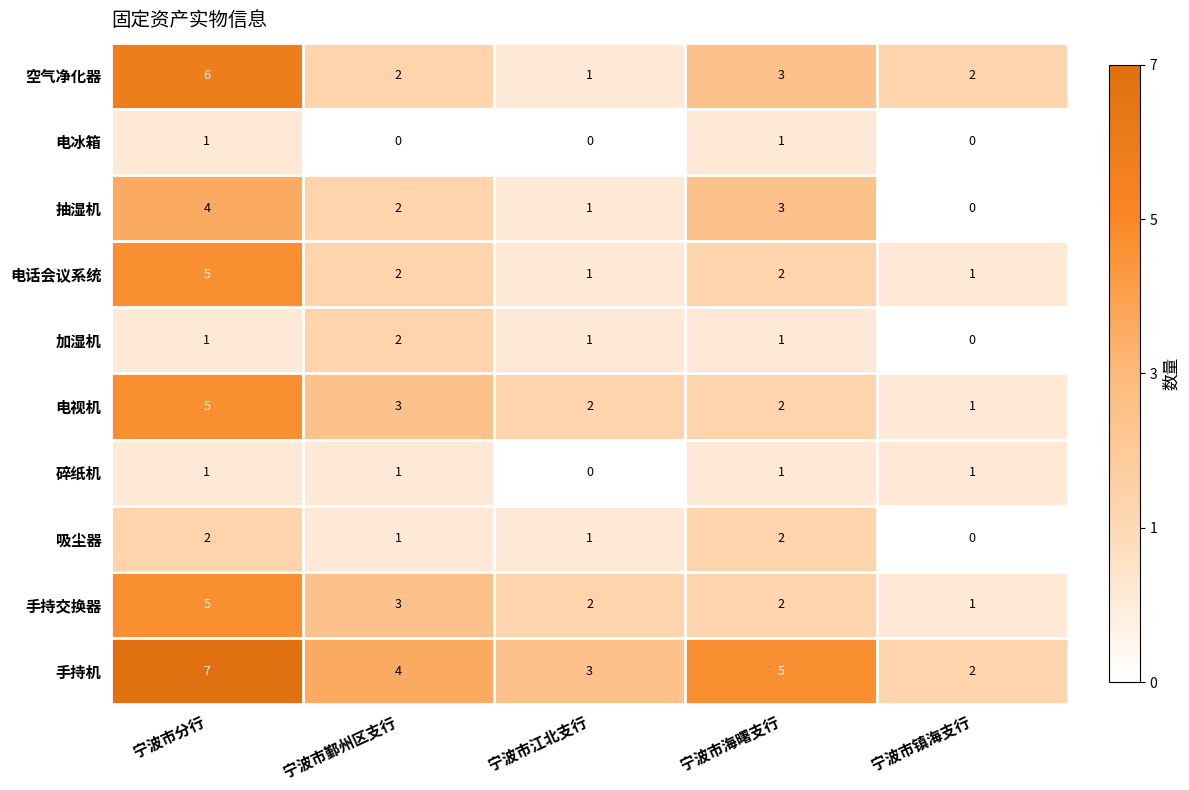

What is the highest value of the 电话会议系统 series?

5